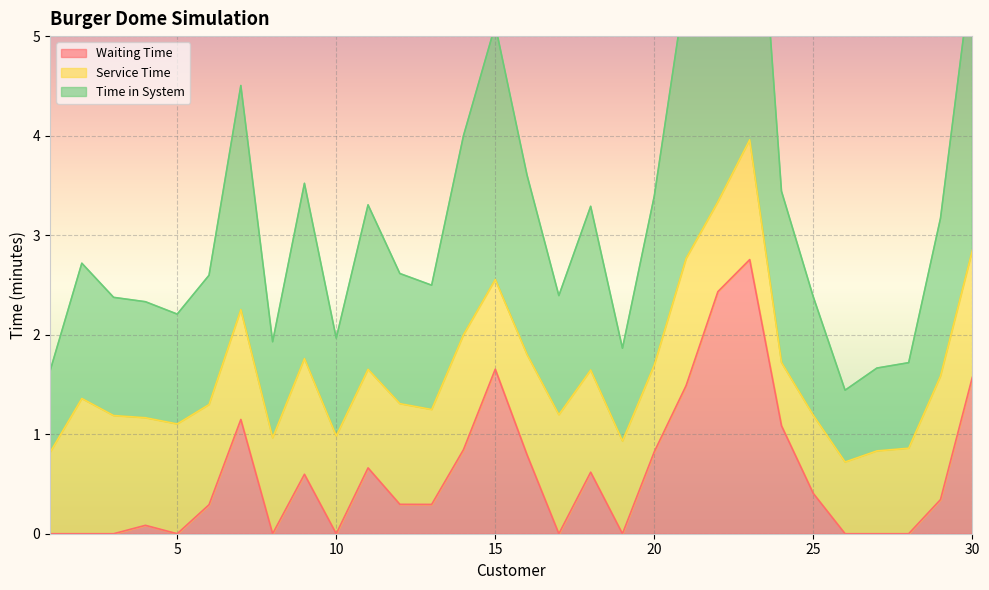

What value does the Time in System series have at 14?

2.0